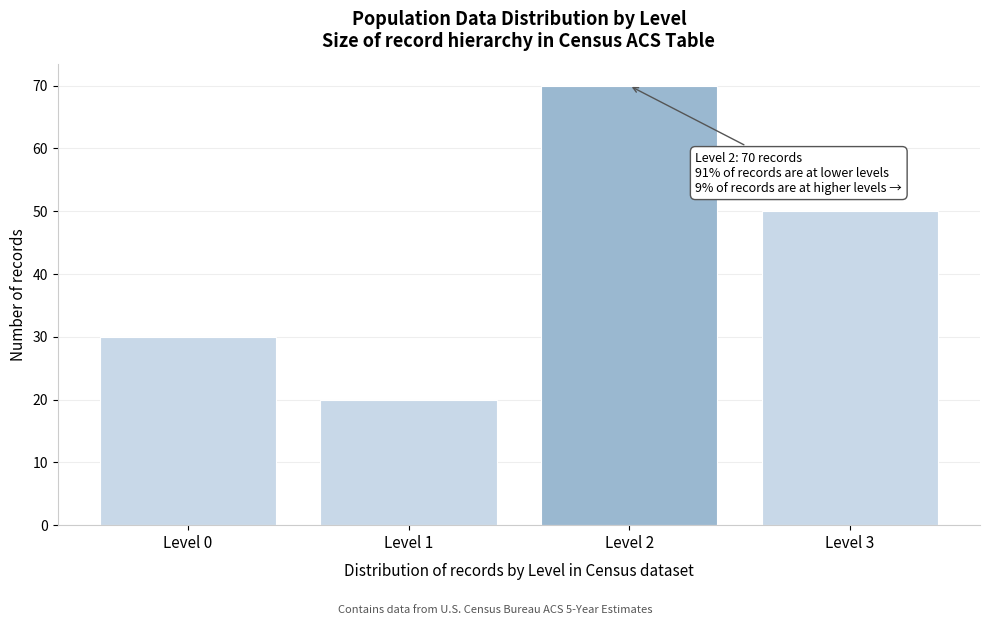

Reading right to left, transcribe all the data shown in this chart.

Level 3=50	Level 2=70	Level 1=20	Level 0=30